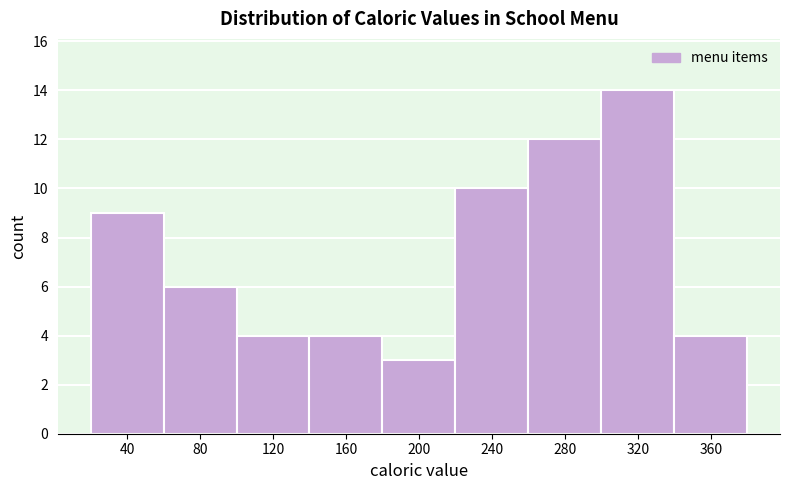

Reading right to left, transcribe all the data shown in this chart.

360=4	320=14	280=12	240=10	200=3	160=4	120=4	80=6	40=9